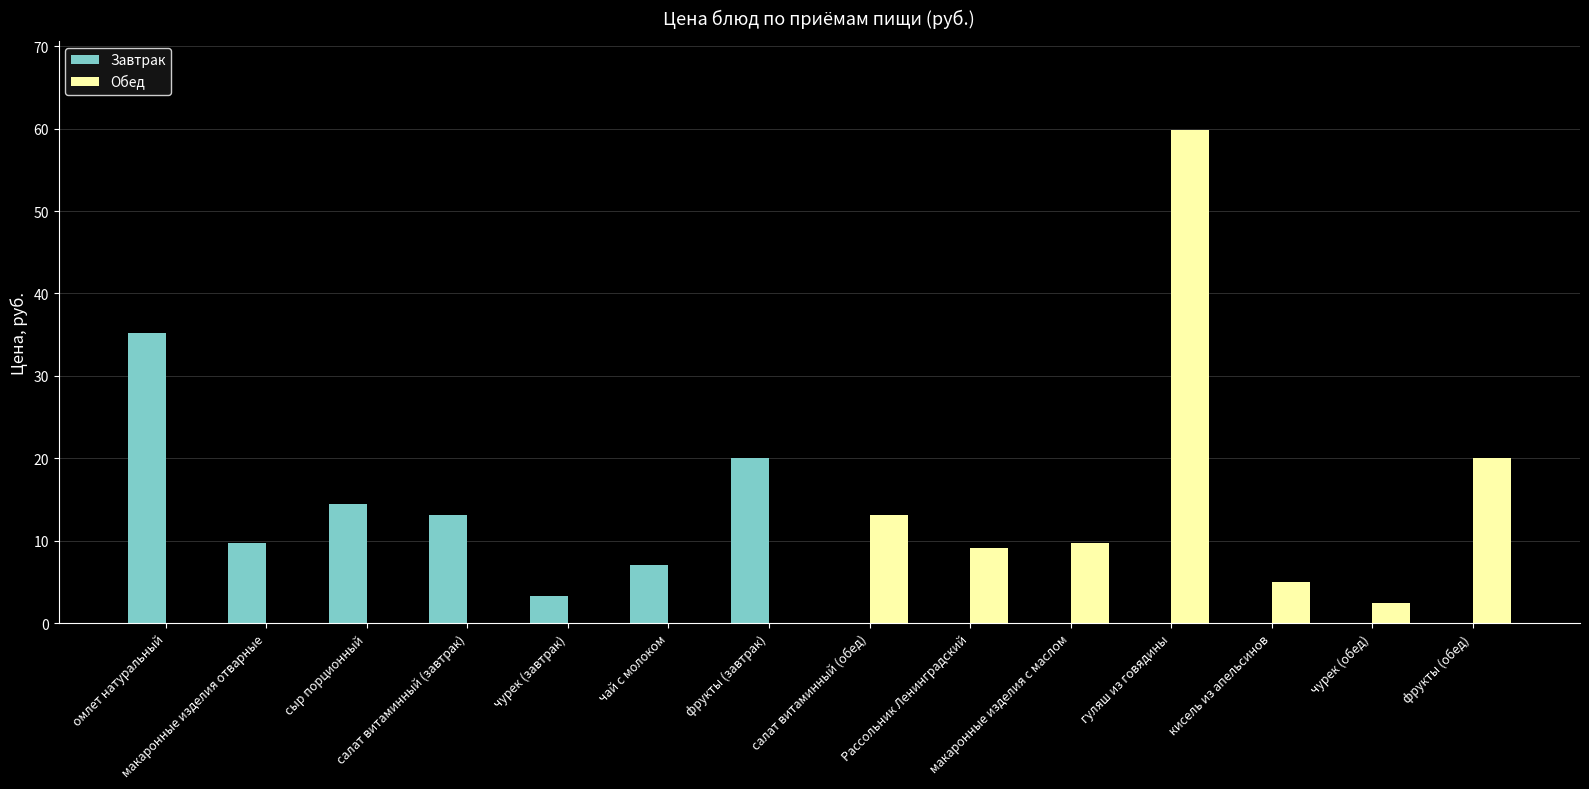

Where does the Завтрак series first go above 3?

омлет натуральный